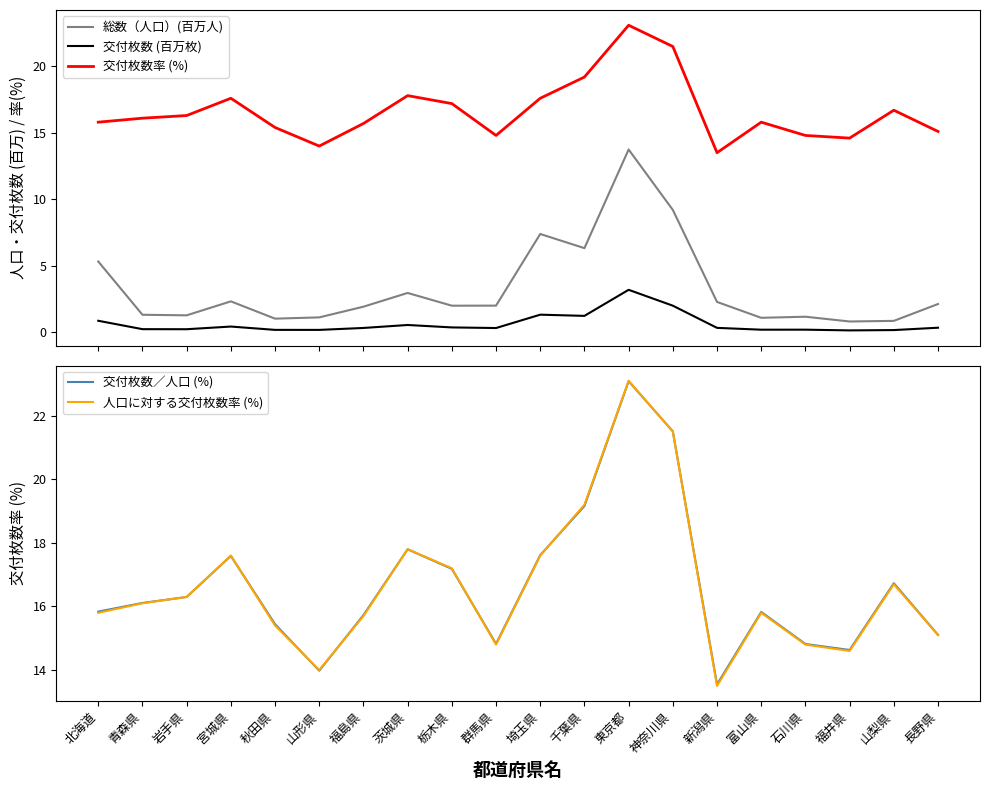

Rank the categories by 交付枚数 (百万枚) value from highest to lowest.

東京都, 神奈川県, 埼玉県, 千葉県, 北海道, 茨城県, 宮城県, 栃木県, 長野県, 新潟県, 福島県, 群馬県, 青森県, 岩手県, 石川県, 富山県, 秋田県, 山形県, 山梨県, 福井県